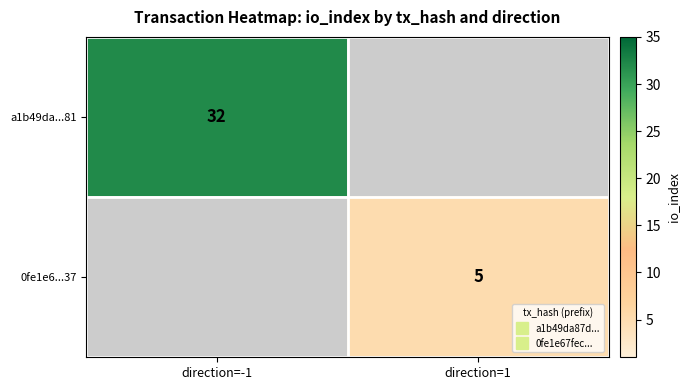

At which label is 0fe1e6...37 closest to 2?

direction=-1